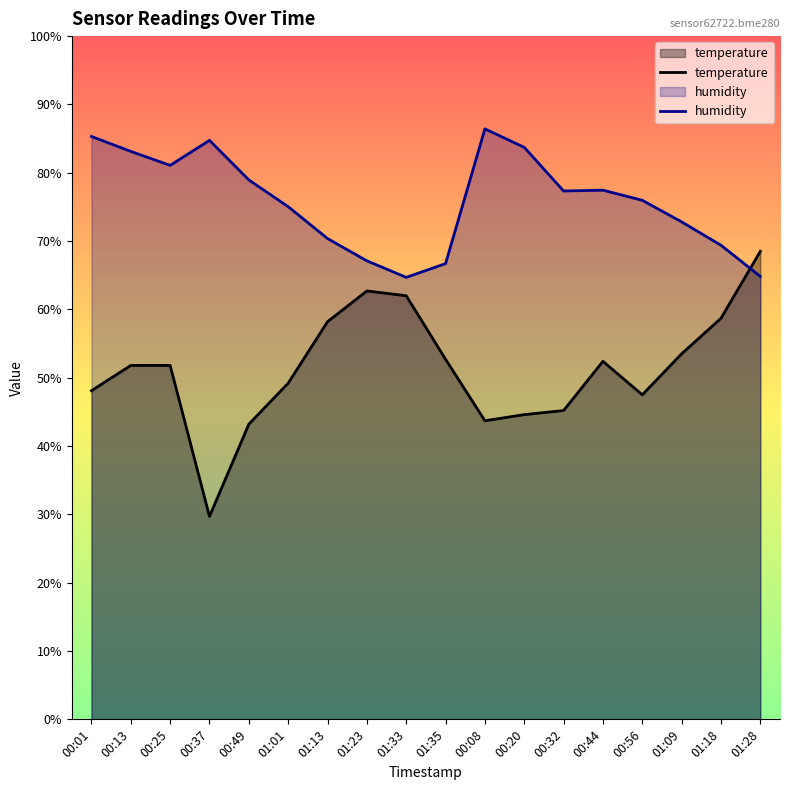

How many interior local peaks does the temperature series have?

2